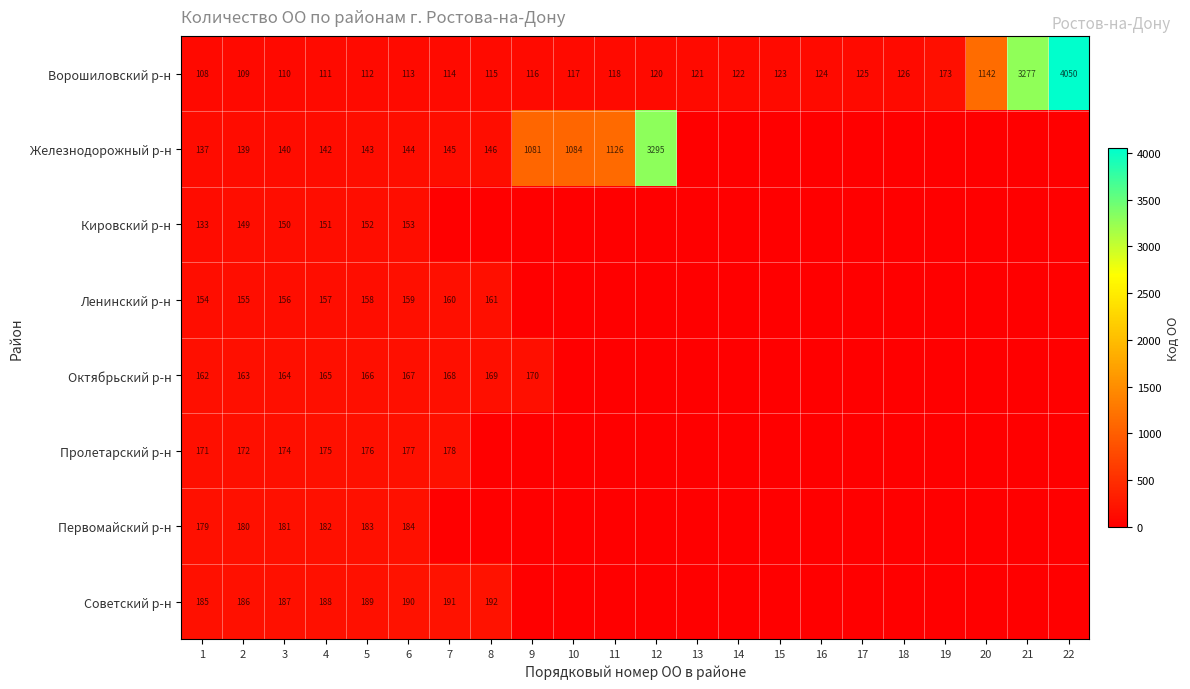

What is the total value across all series at 2?

1253